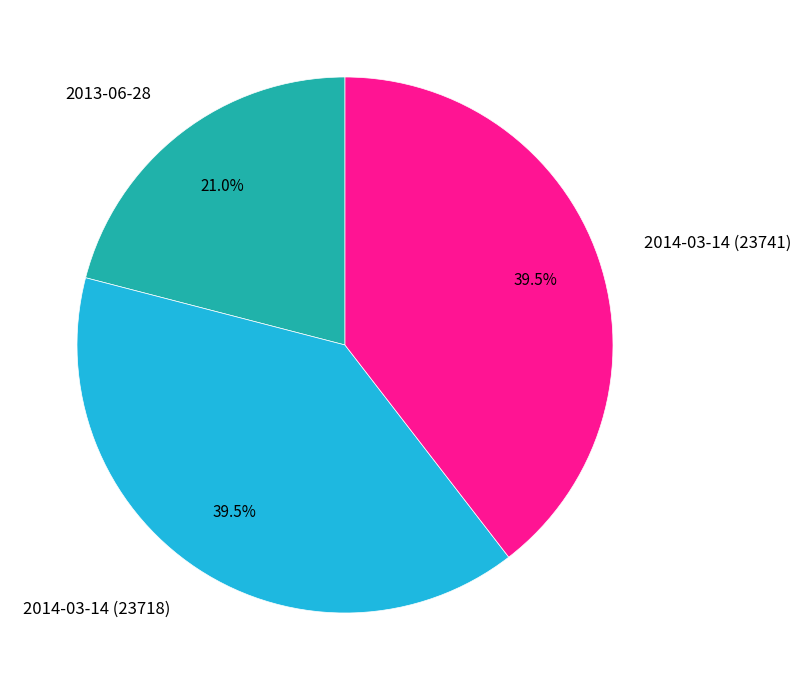

Does 2014-03-14 (23718) represent more than half of the total?

No